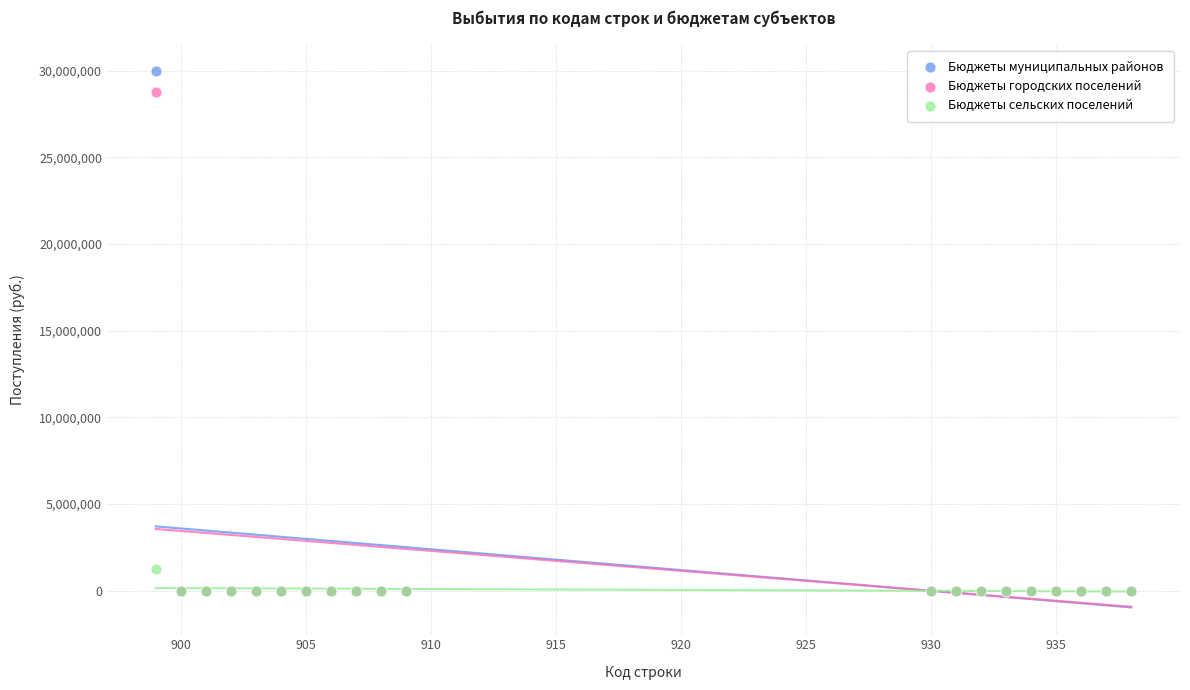

Which series reaches the maximum Y coordinate?

Бюджеты муниципальных районов